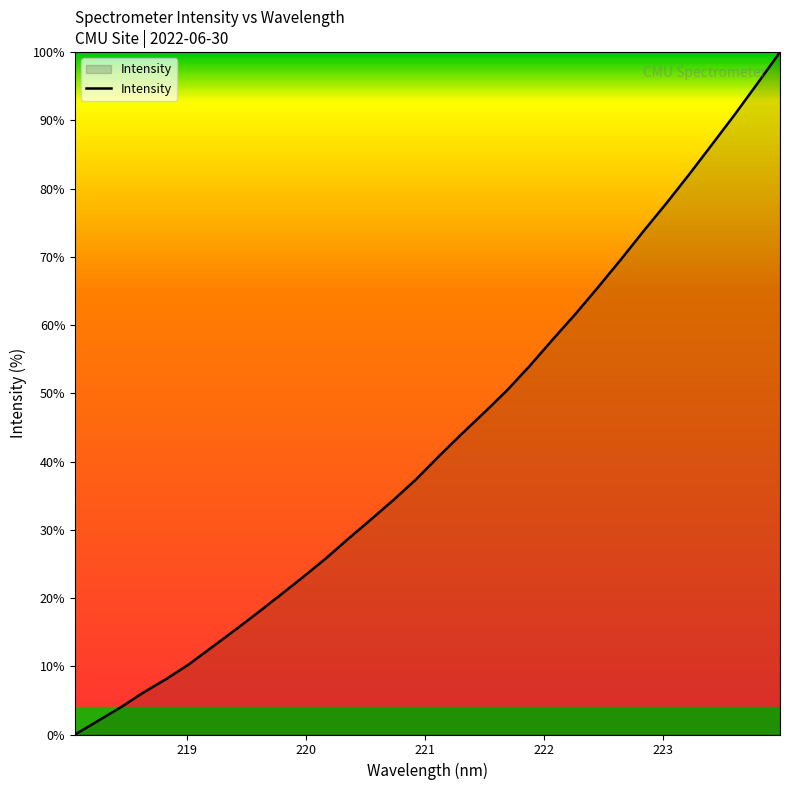

Does the chart display data point markers on the line(s)?

No